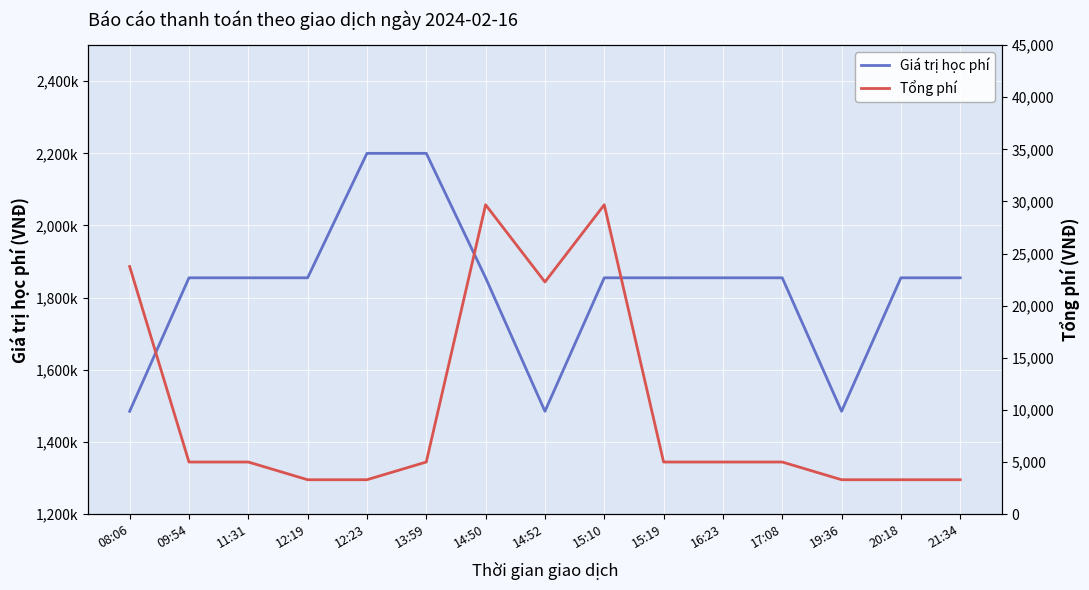

How many interior local valleys does the Tổng phí series have?

1